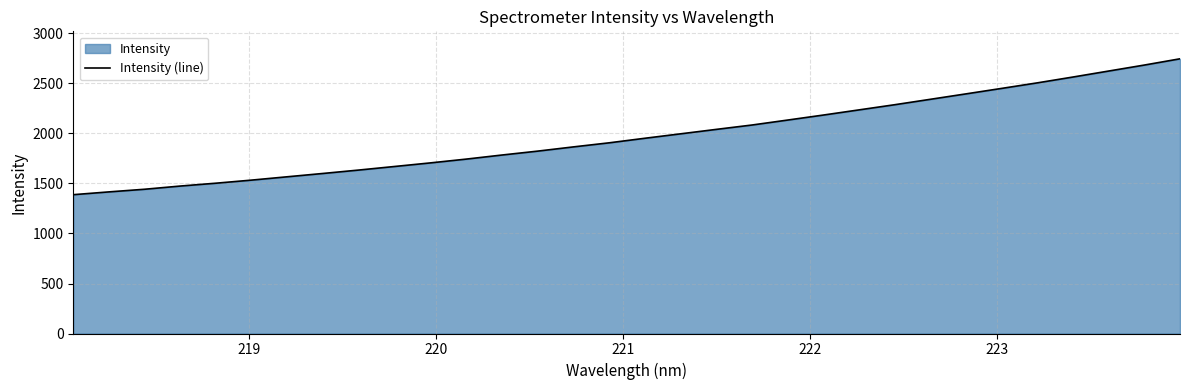

What is the minimum value shown in the chart?

1388.2